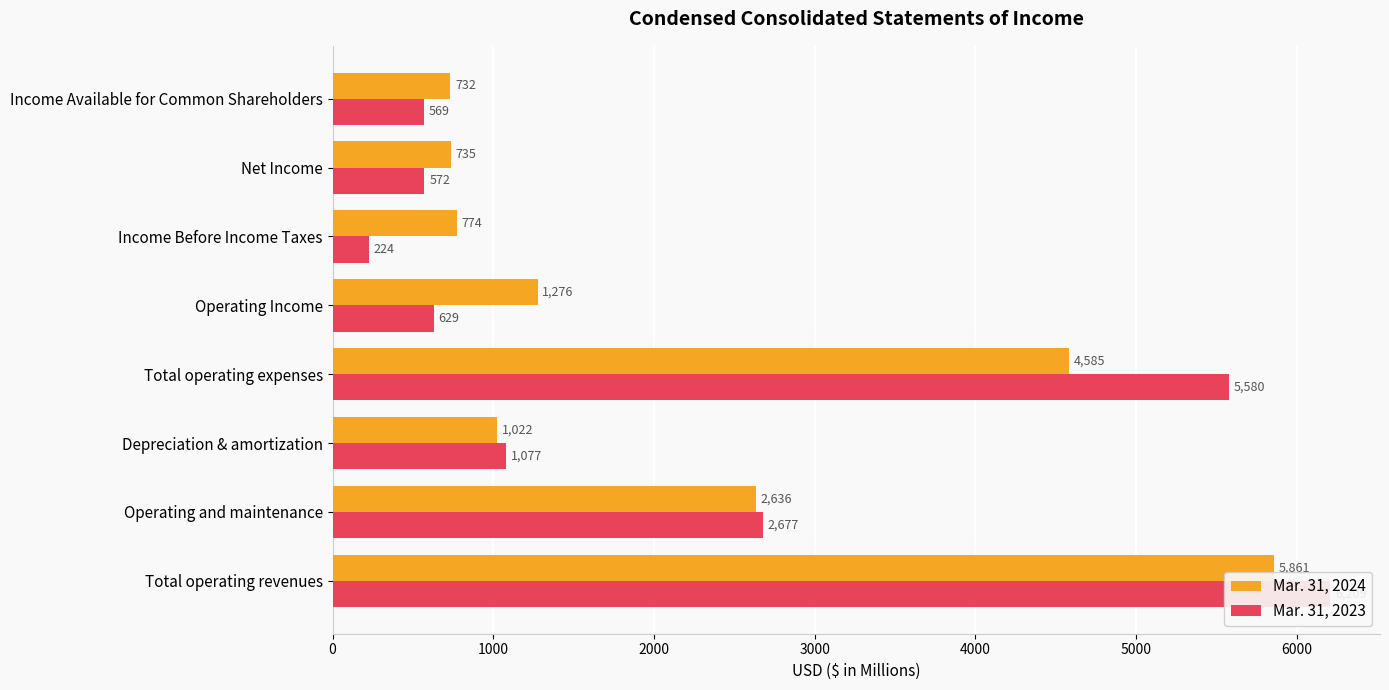

Rank the series by their average value, from highest to lowest.

Mar. 31, 2024, Mar. 31, 2023